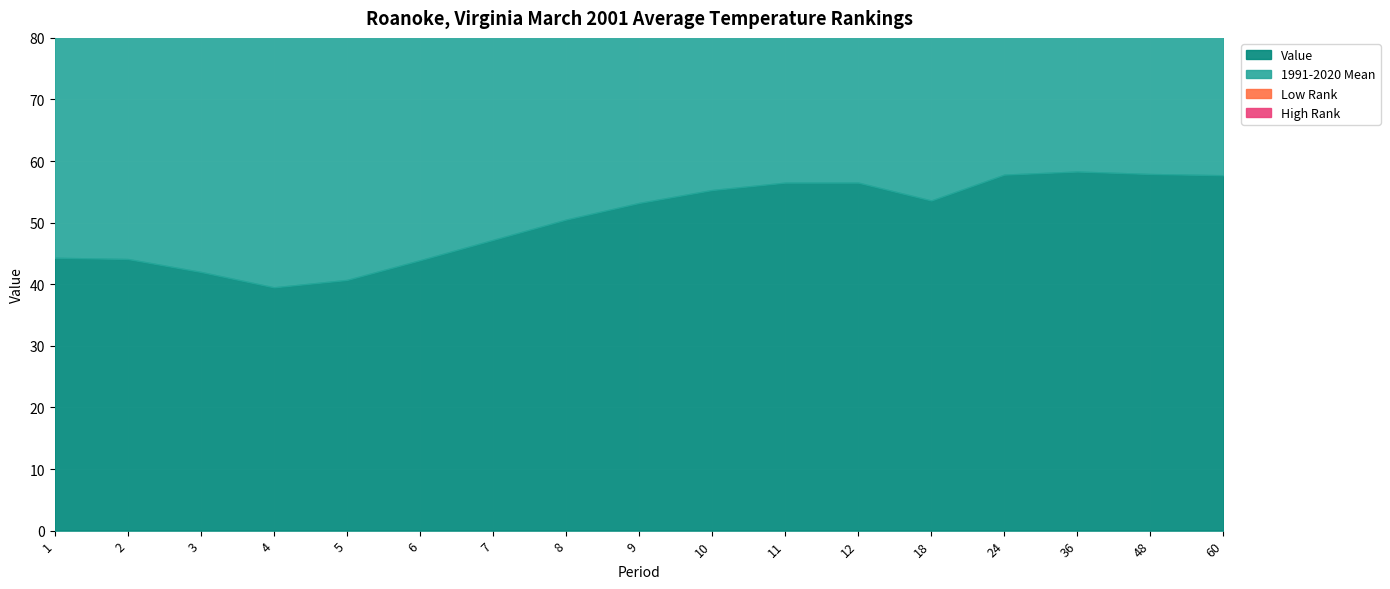

What is the sum of the High Rank values at 48 and 1?

89.0